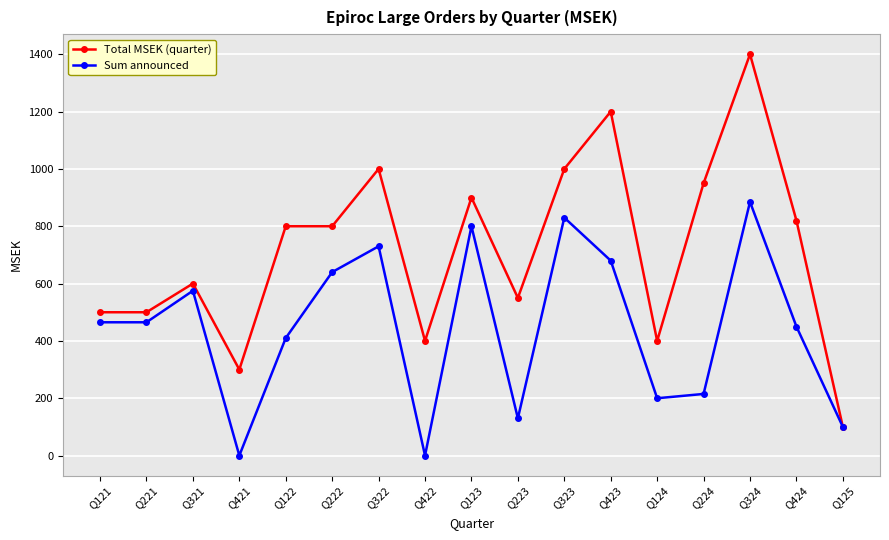

True or false: Total MSEK (quarter) has a value of 1000 at Q323.

True